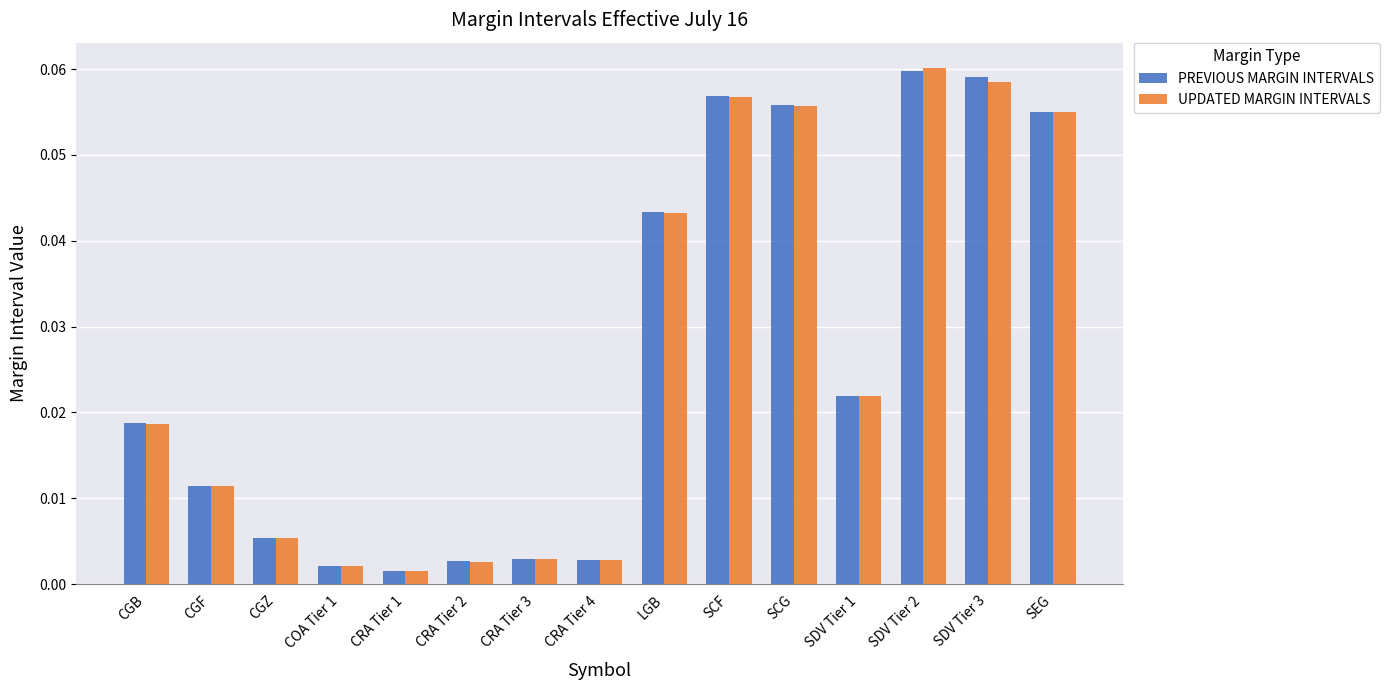

Is the value of UPDATED MARGIN INTERVALS at CGB greater than the value of PREVIOUS MARGIN INTERVALS at SEG?

No